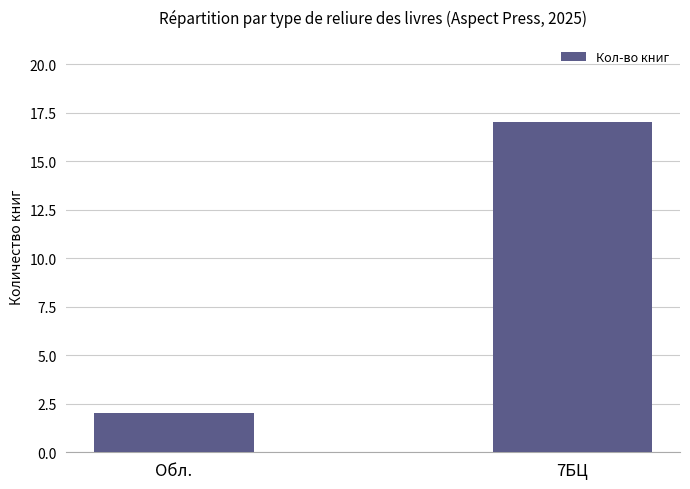

Are the bars grouped side by side (vs. stacked)?

No